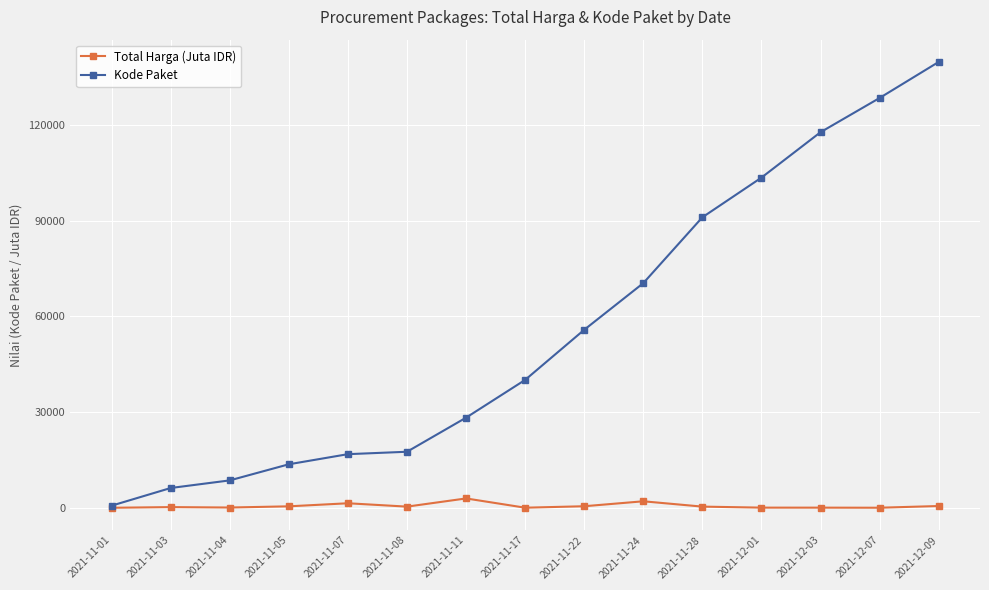

What is the label of the 10th point from the left?

2021-11-24